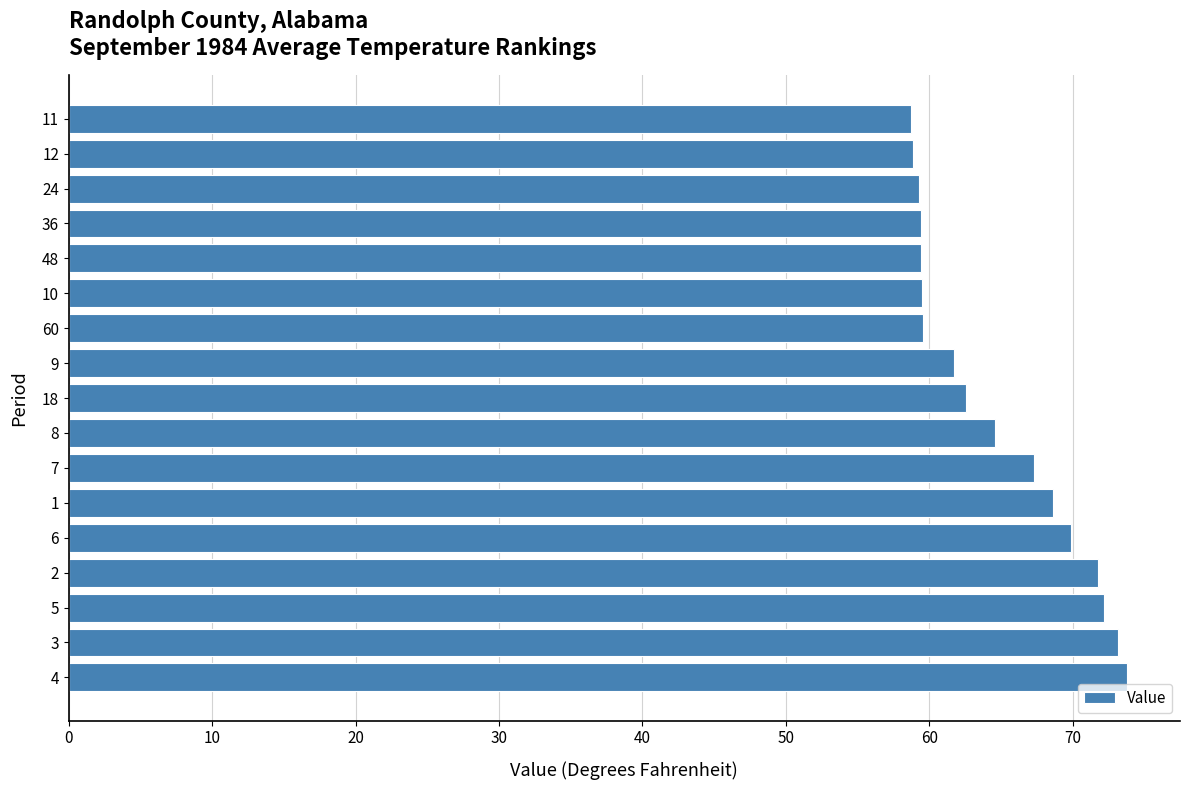

What is the sum of all values?

1100.5